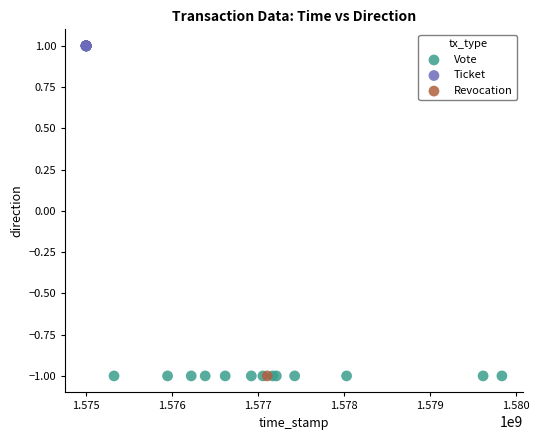

What are all the series names shown in the legend?

Vote, Ticket, Revocation